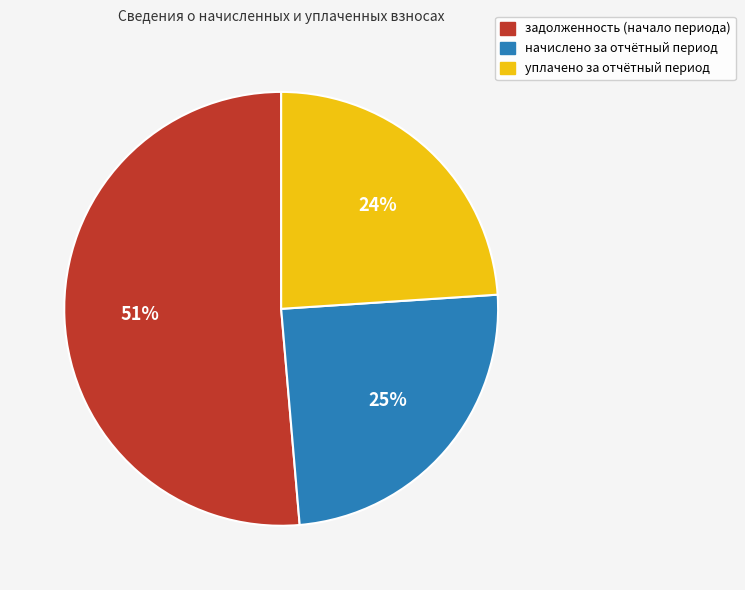

To the nearest percent, what portion does задолженность represent?

51%